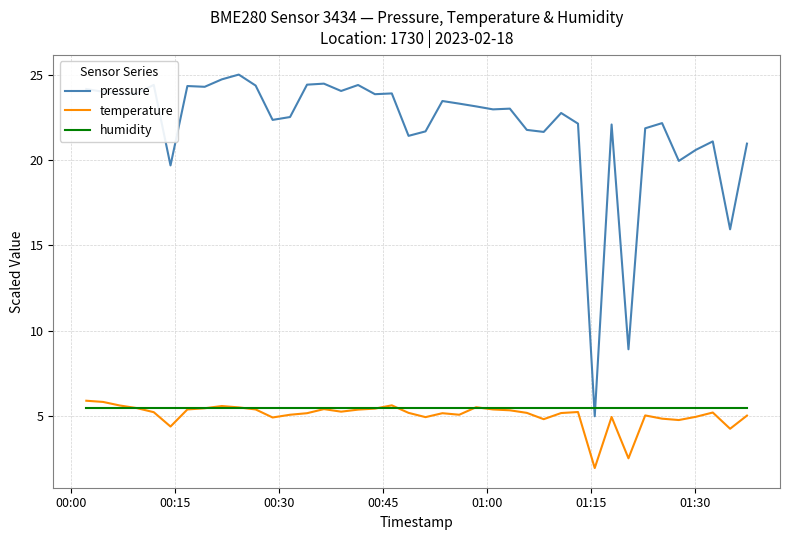

Which series has the largest total across all categories?

pressure